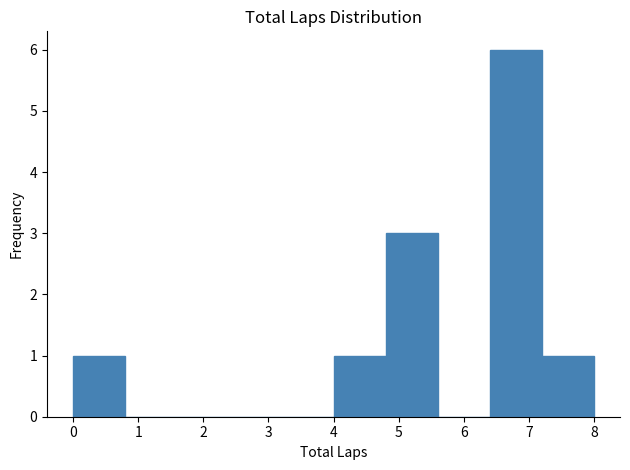

Reading left to right, transcribe this chart: for each bar, give the range it covers on the x-axis and its height. The values are not printed on the chart, so give them approximately, as read against the axis.

0.0 to 0.8: 1
0.8 to 1.6: 0
1.6 to 2.4: 0
2.4 to 3.2: 0
3.2 to 4.0: 0
4.0 to 4.8: 1
4.8 to 5.6: 3
5.6 to 6.4: 0
6.4 to 7.2: 6
7.2 to 8.0: 1